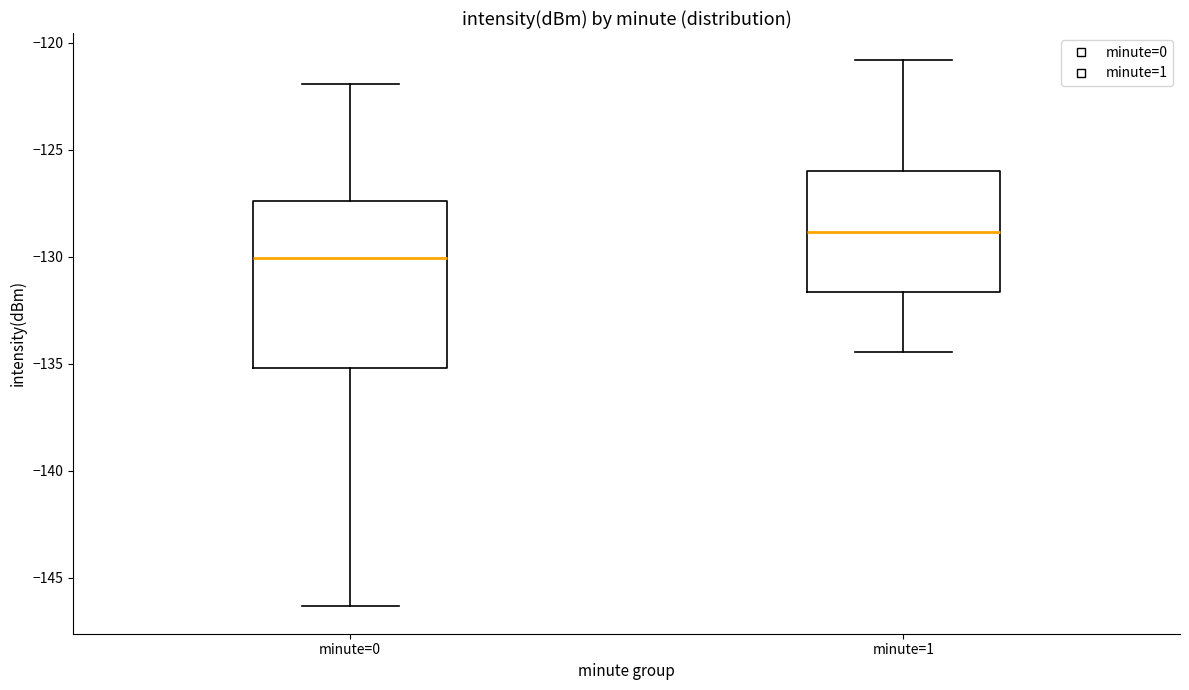

Which box is the tallest, from its lower edge to its upper edge?

minute=0